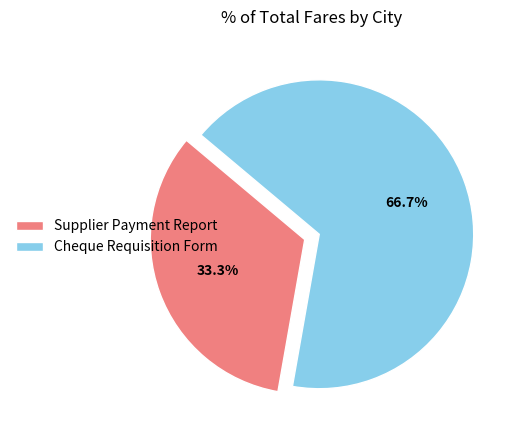

Count the number of slices in the pie.

2